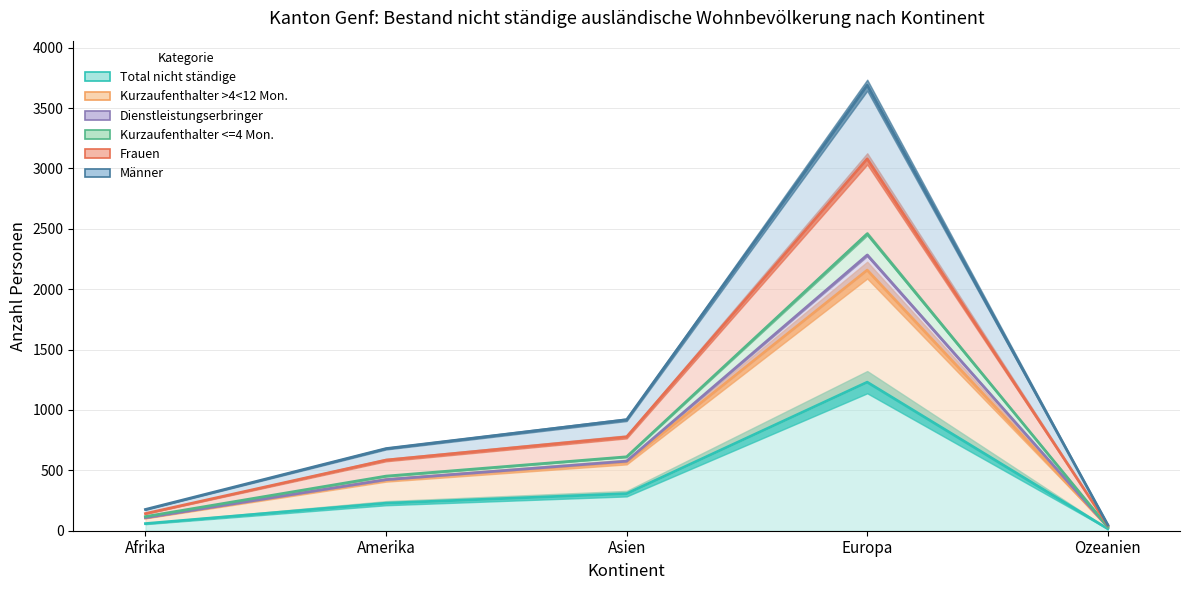

Between Amerika and Asien, which series saw the biggest shift?

Männer